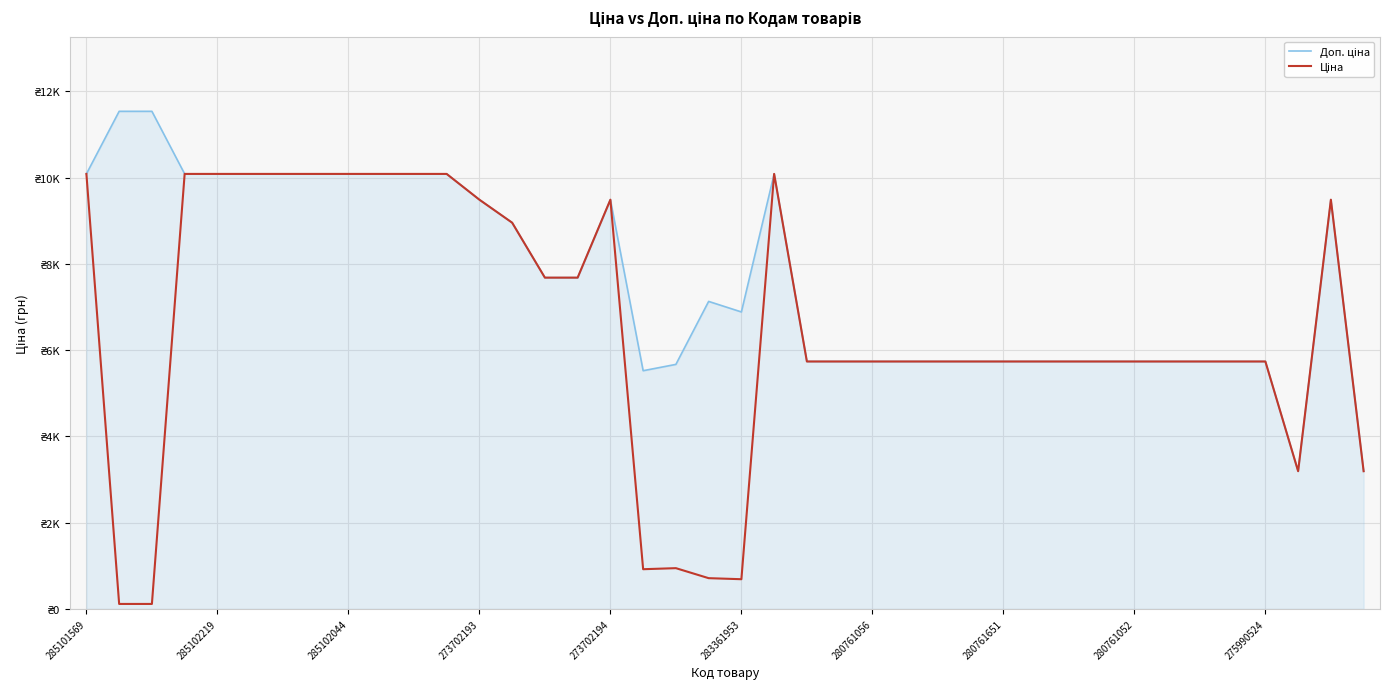

True or false: Доп. ціна has more than 1 points higher than both neighbors.

True